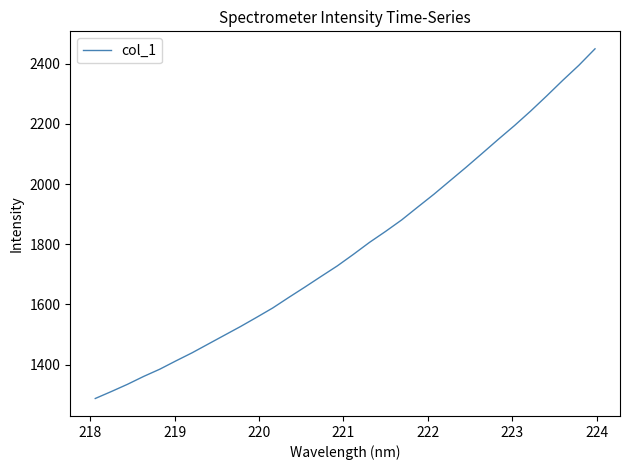

What is the difference between the maximum and minimum values?

1162.6